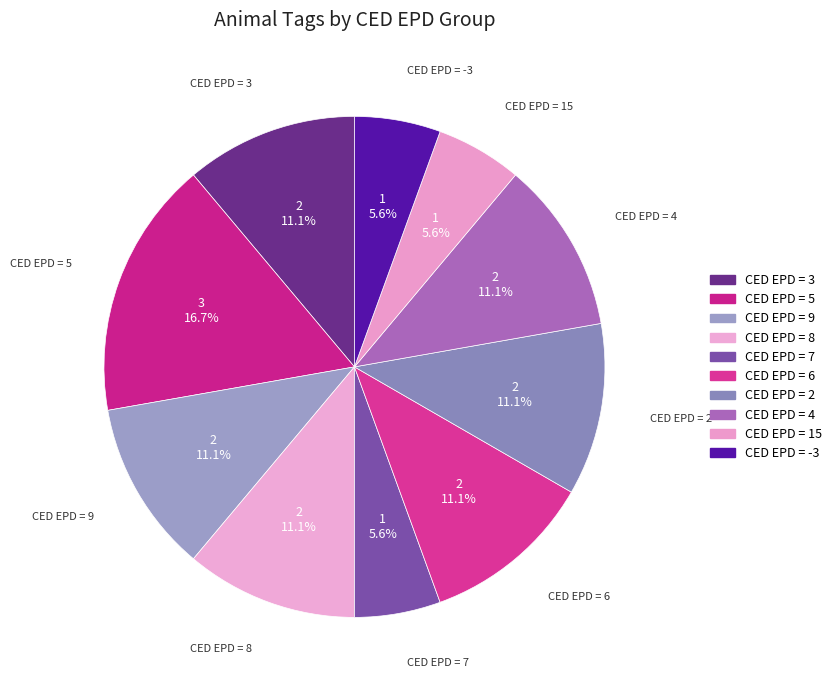

Count the number of slices in the pie.

10